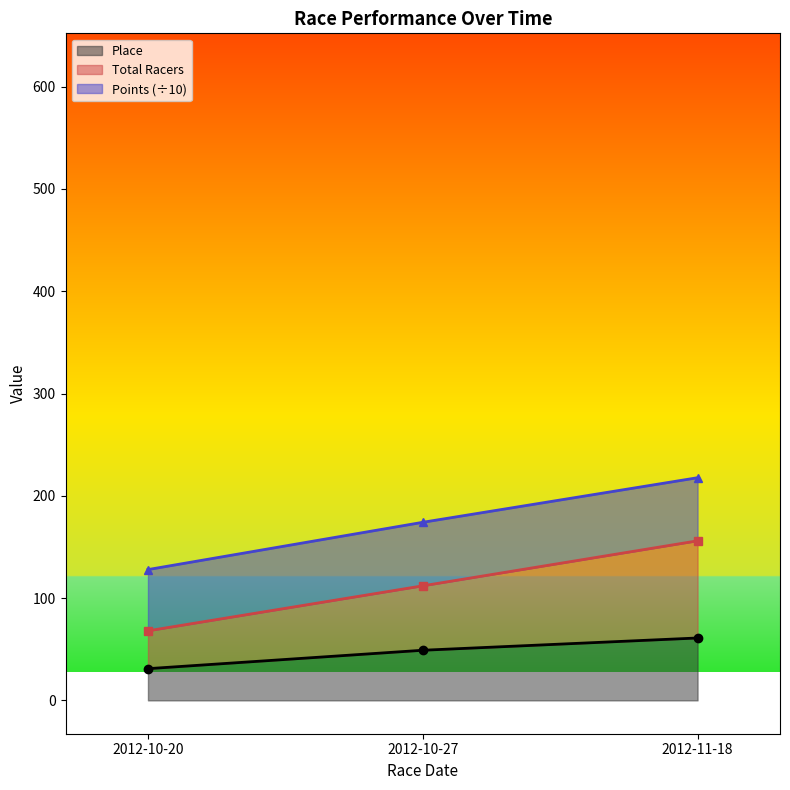

The value of Place at 2012-10-20 is 31. True or false?

True